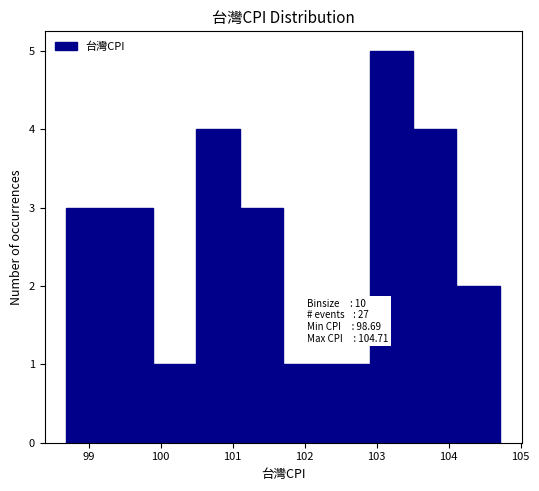

Over which range of the x-axis is the bar tallest?

102.9 to 103.5